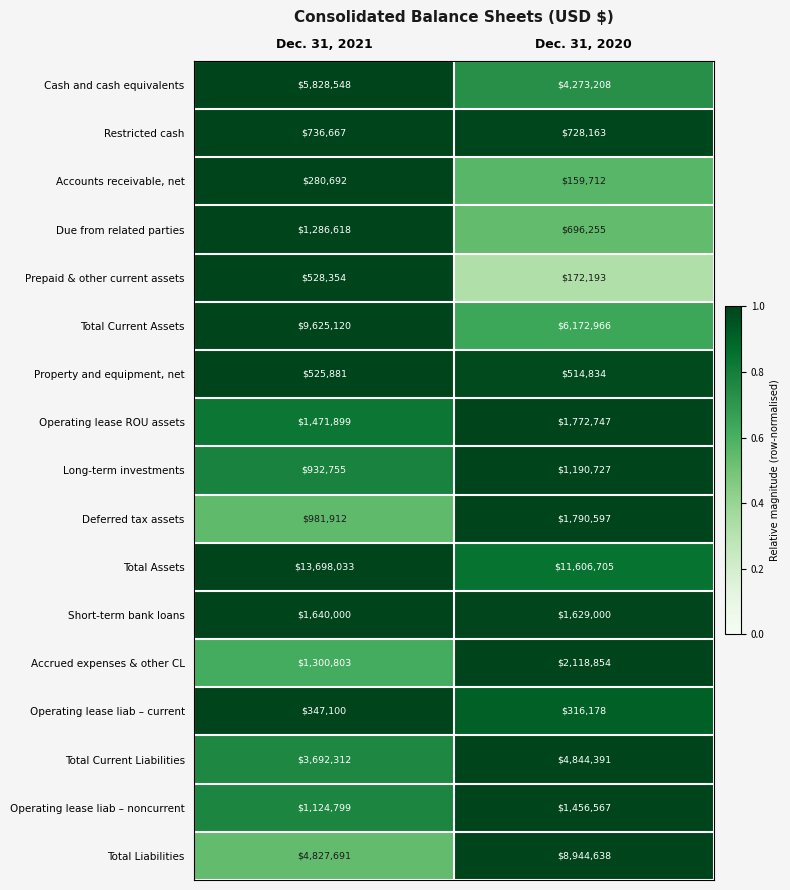

At which category is the sum across all series the highest?

Dec. 31, 2021